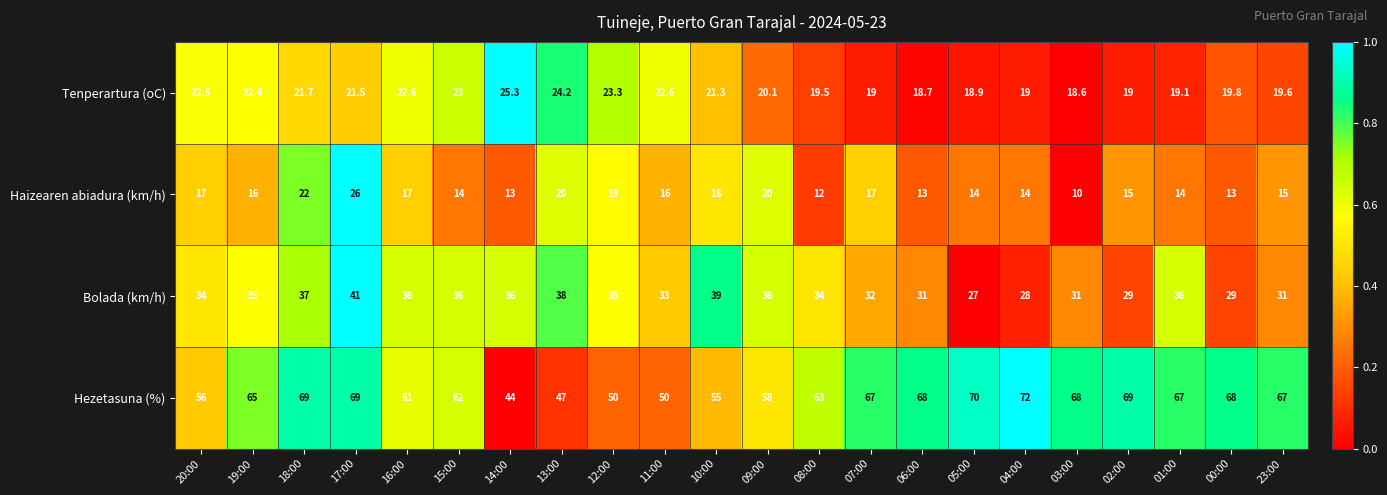

At which category does the chart reach its minimum across all series?

03:00